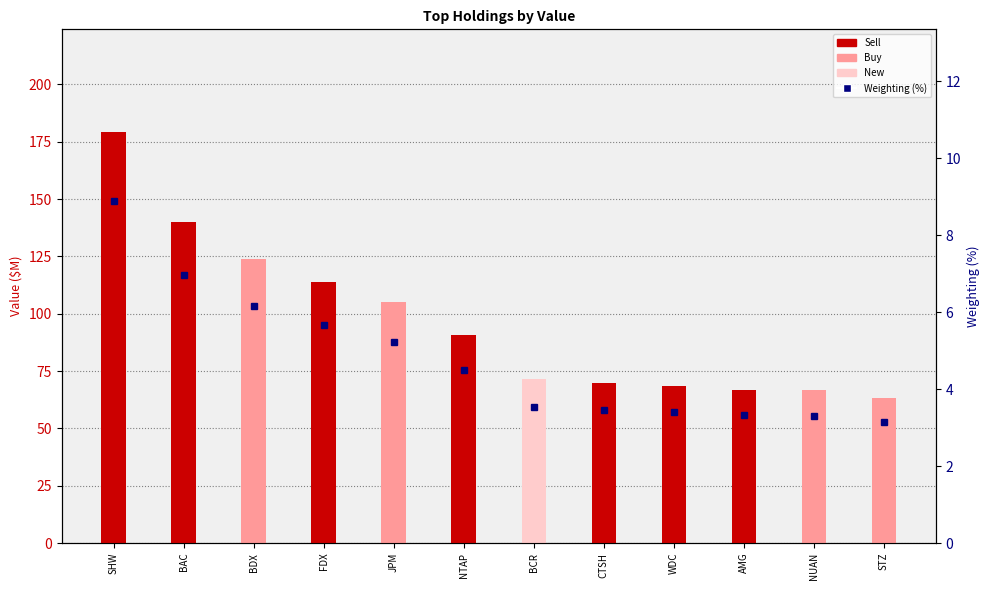

At which category does the chart reach its minimum across all series?

STZ